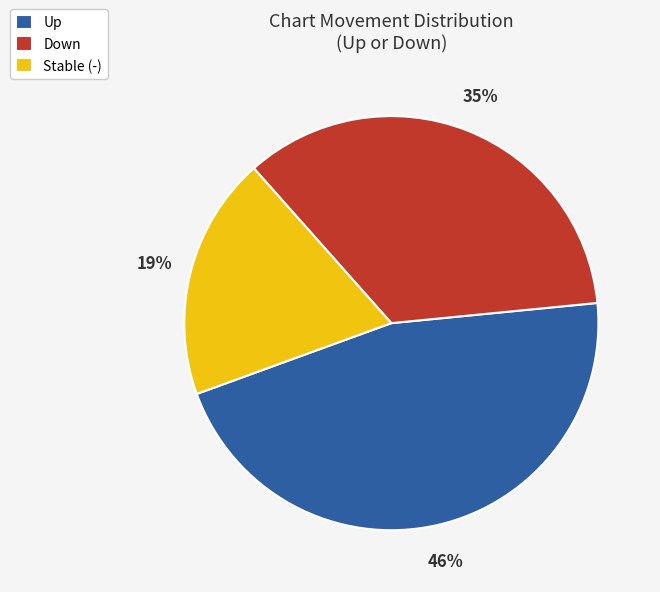

How many segments does this pie chart have?

3